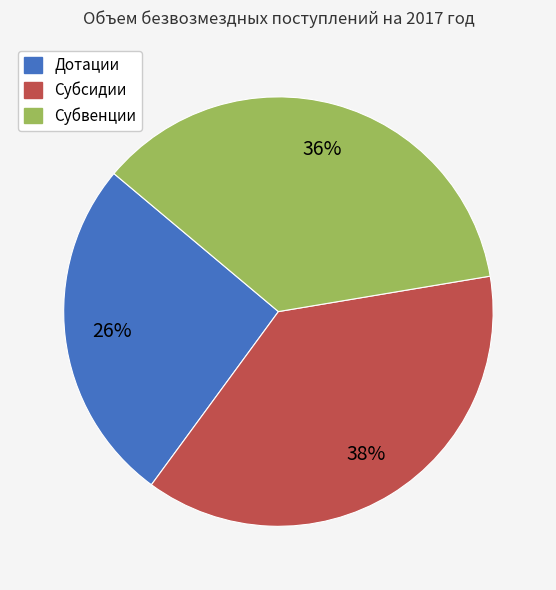

To the nearest percent, what is the average slice percentage?

33%